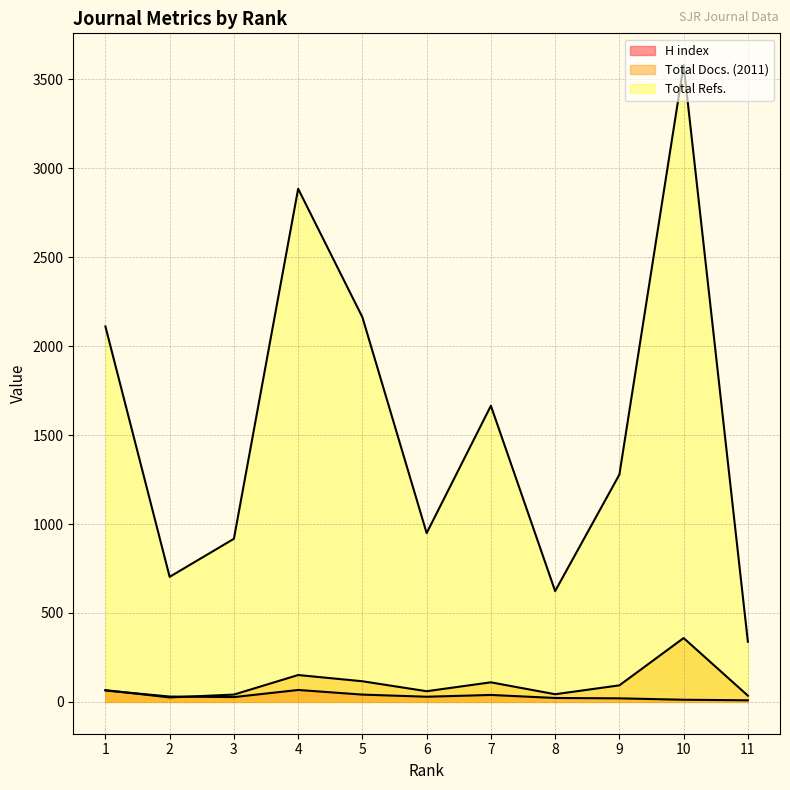

How many times do Total Docs. (2011) and H index cross each other?

2